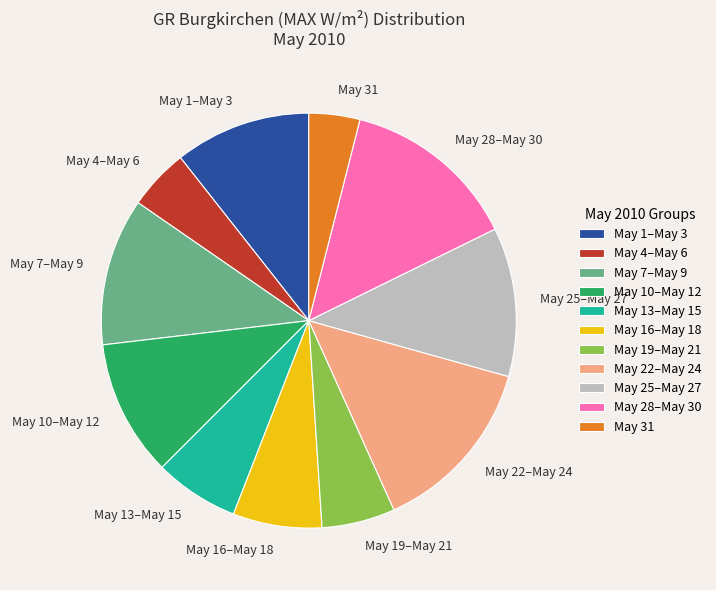

Combined, do May 13–May 15 and May 22–May 24 account for over 50%?

No